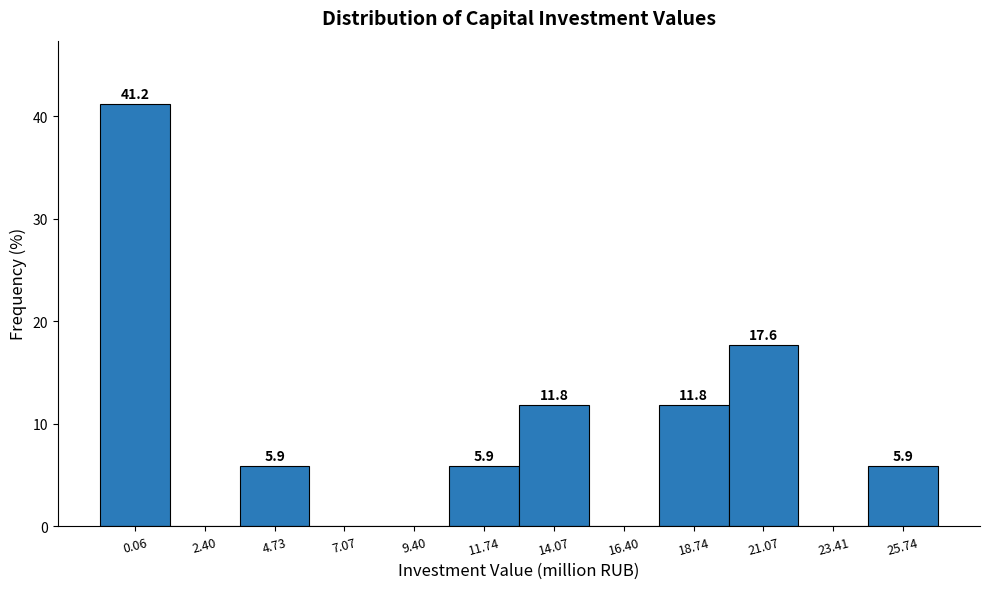

Reading left to right, what are all the values shown in this chart?

0.06=41.2	2.40=0.0	4.73=5.9	7.07=0.0	9.40=0.0	11.74=5.9	14.07=11.8	16.40=0.0	18.74=11.8	21.07=17.6	23.41=0.0	25.74=5.9